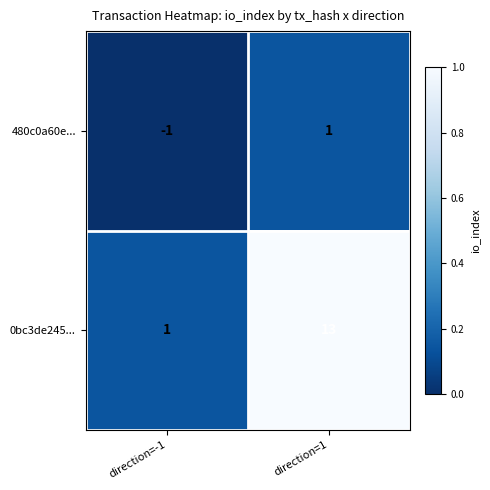

What is the maximum value shown in the chart?

13